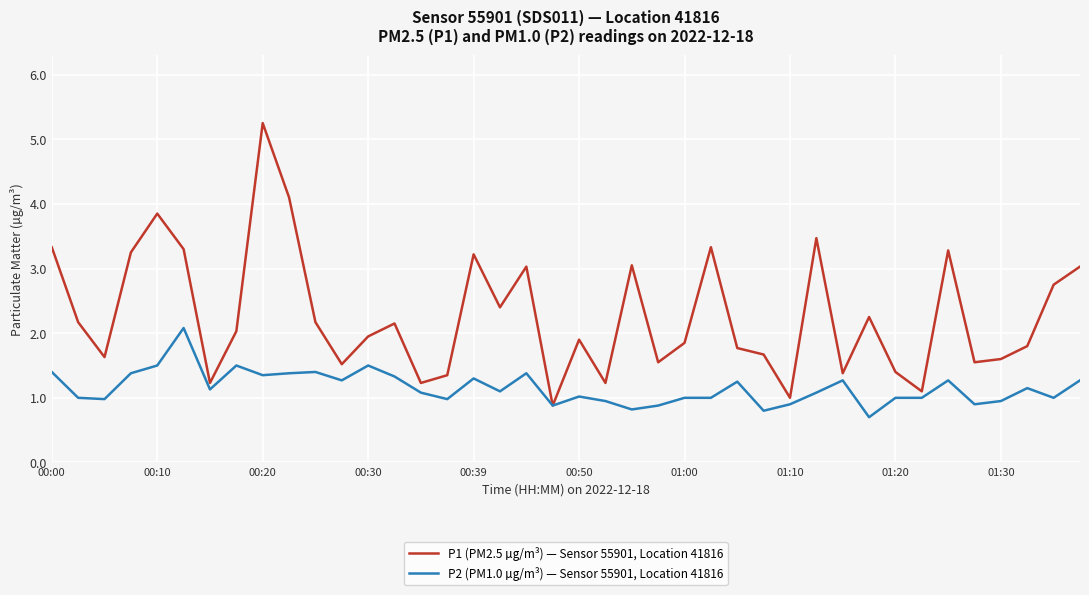

List the series in order of their overall mean, highest first.

P1 (PM2.5 µg/m³) — Sensor 55901, Location 41816, P2 (PM1.0 µg/m³) — Sensor 55901, Location 41816